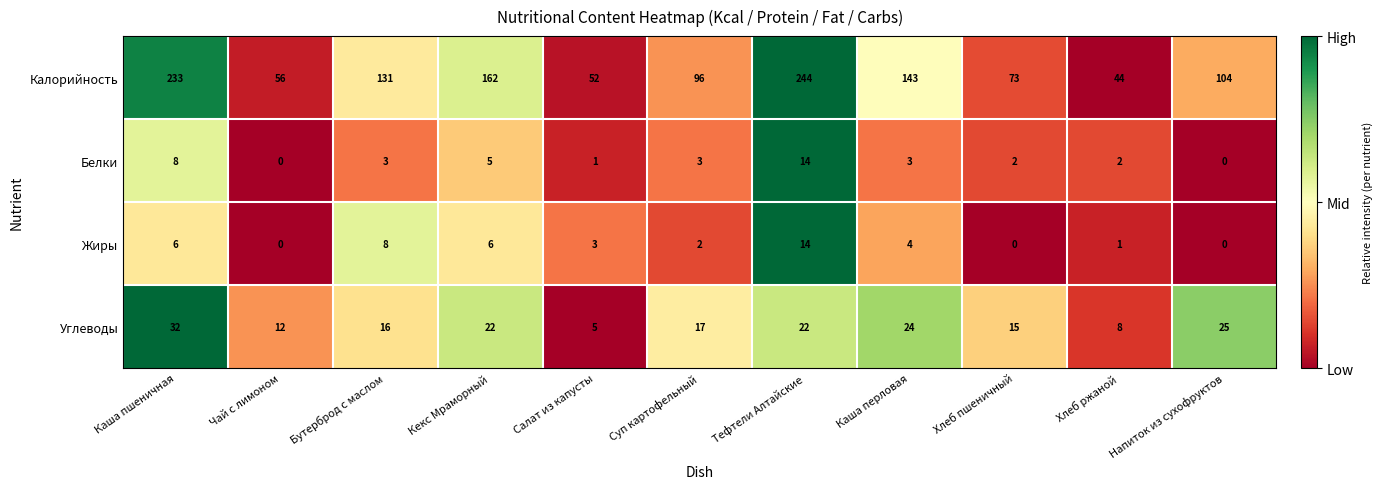

What is the difference between the highest and lowest values at Каша перловая?

140